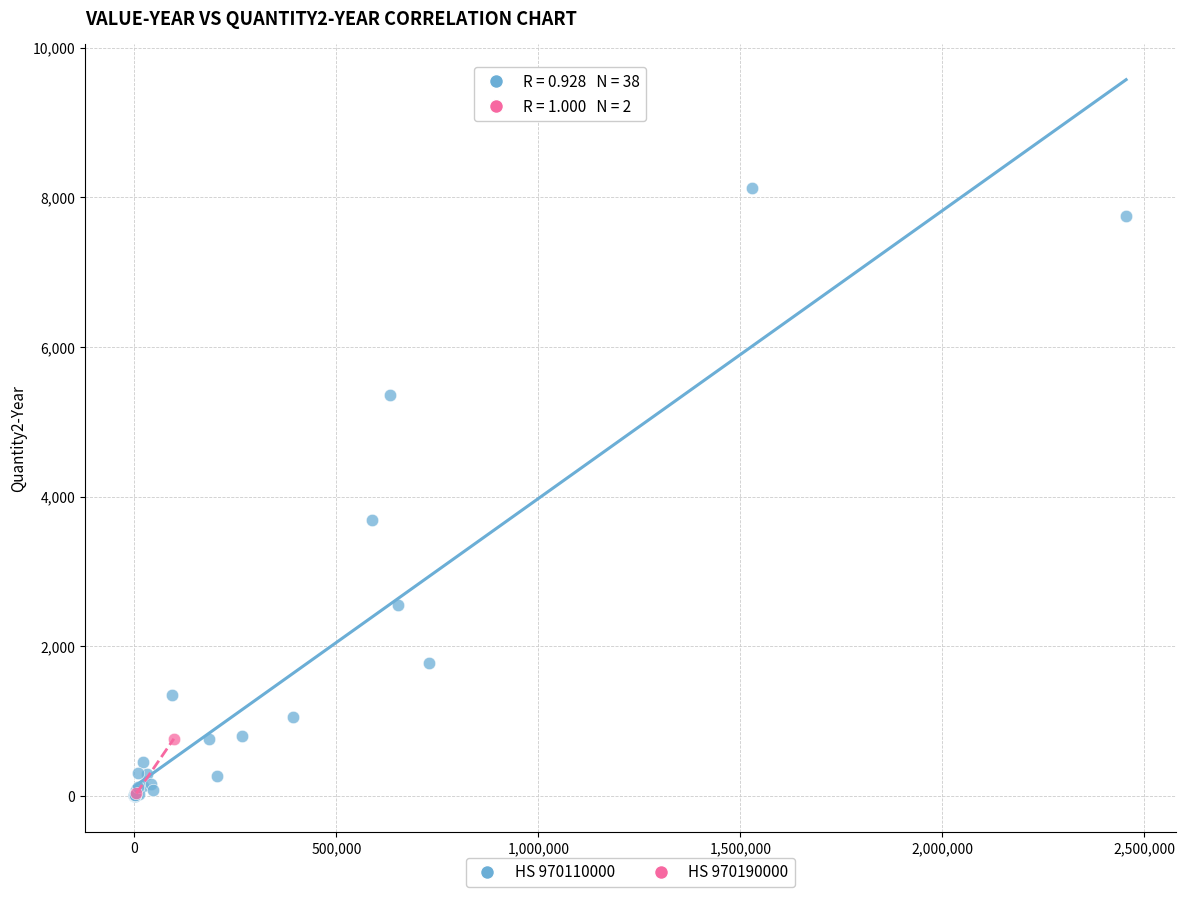

What are all the series names shown in the legend?

HS 970110000, HS 970190000